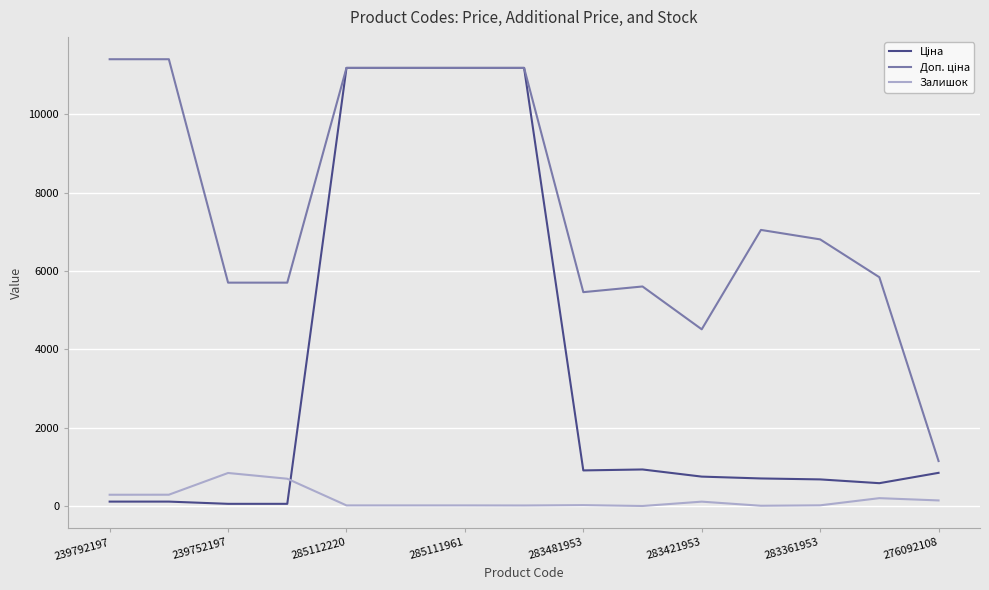

What is the maximum value for Залишок?

845.0